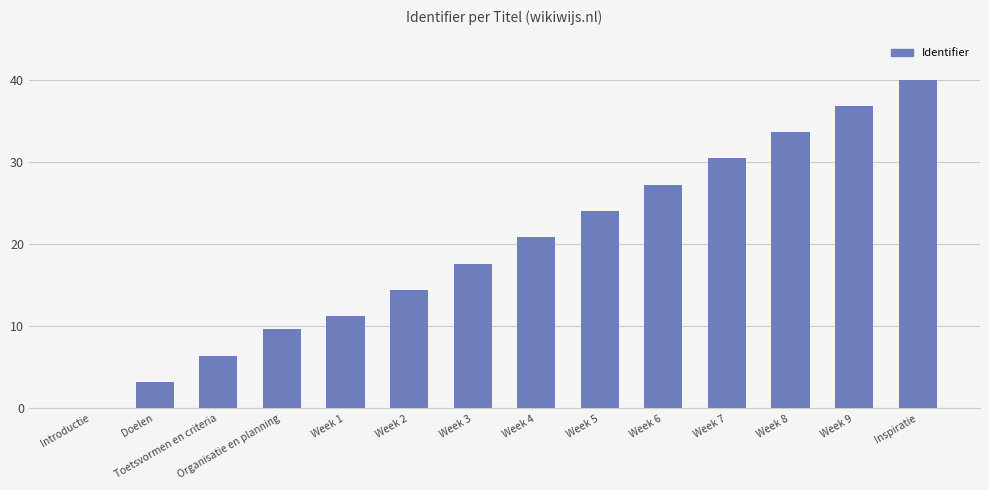

What value does the data have at Week 2?

14.4